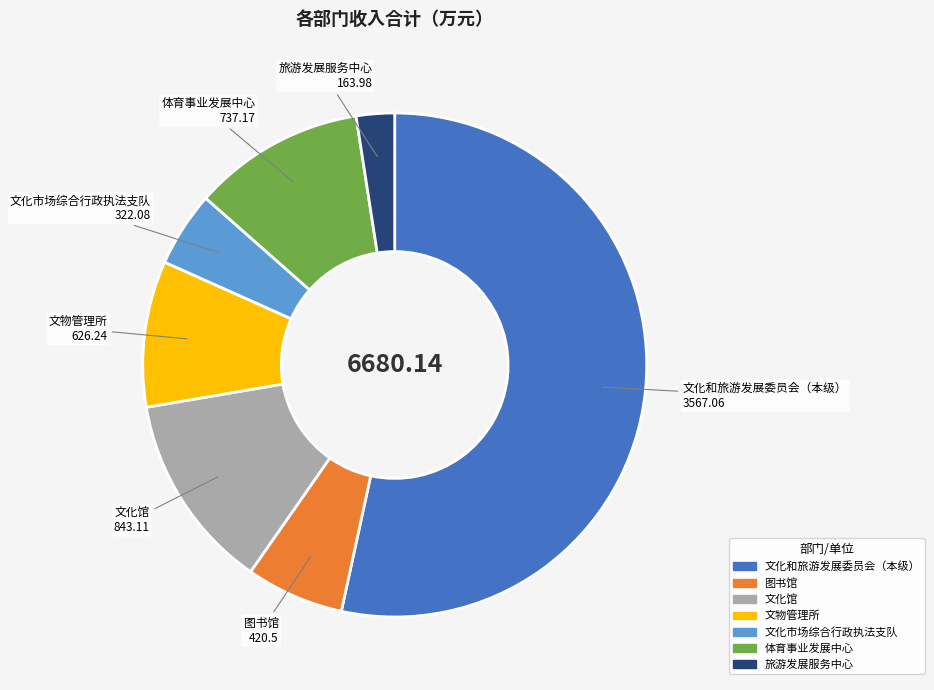

Is there a majority slice in this chart?

Yes